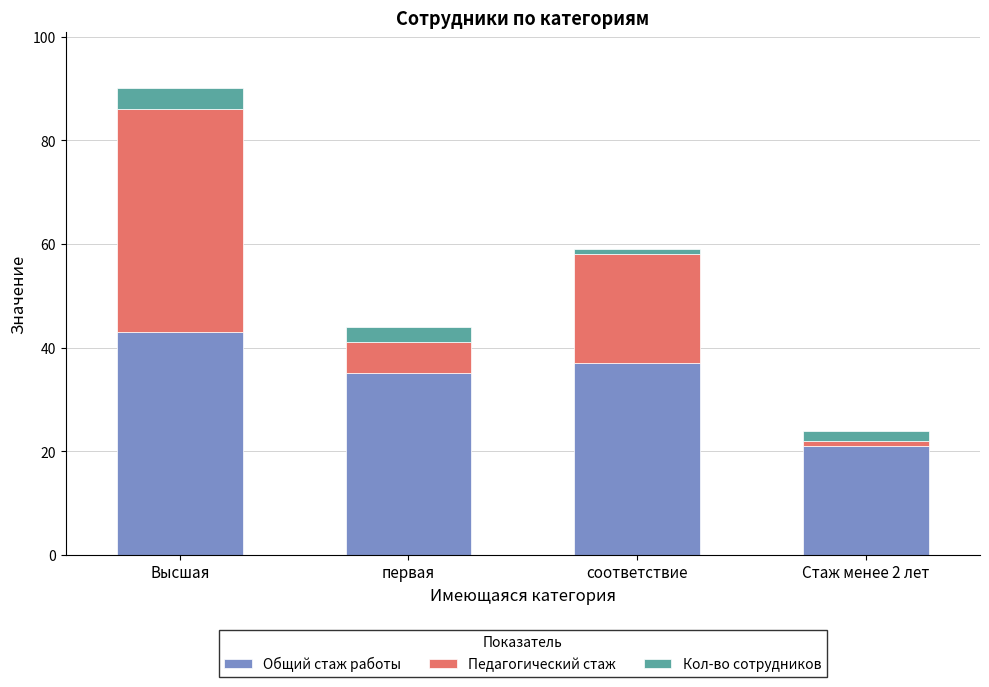

The value of Общий стаж работы at Стаж менее 2 лет is 21. True or false?

True